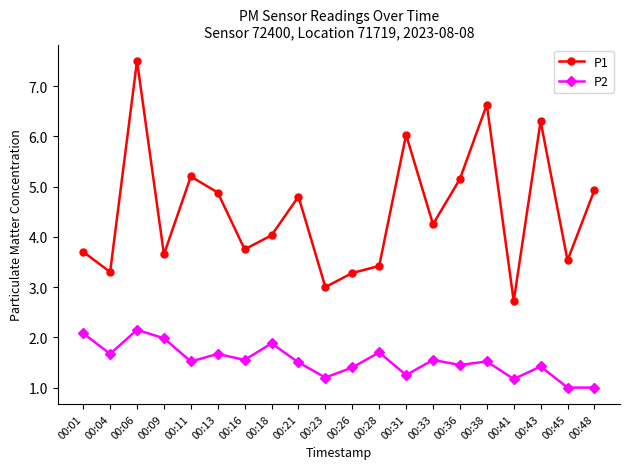

Which category has the highest value in the P2 series?

00:06